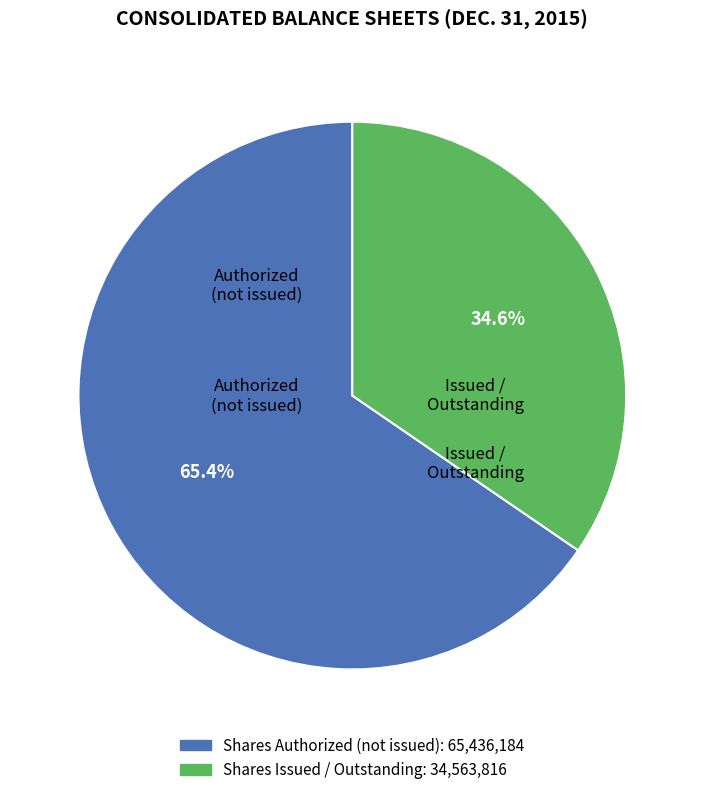

Does any single category account for the majority?

Yes